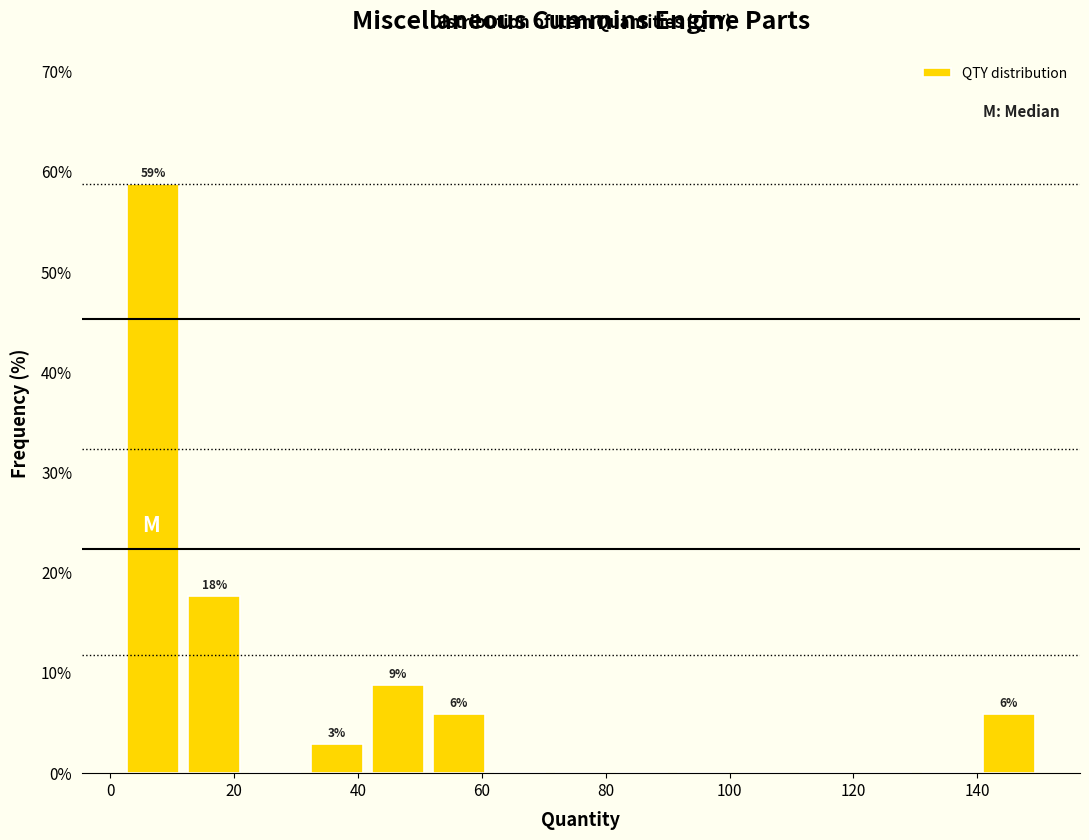

Over which range of the x-axis is the bar tallest?

2 to 12